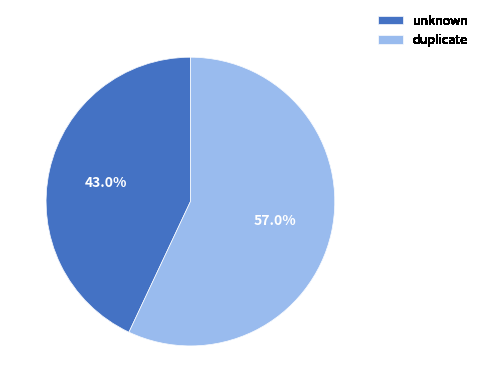

The duplicate slice represents 57% of the pie. True or false?

True